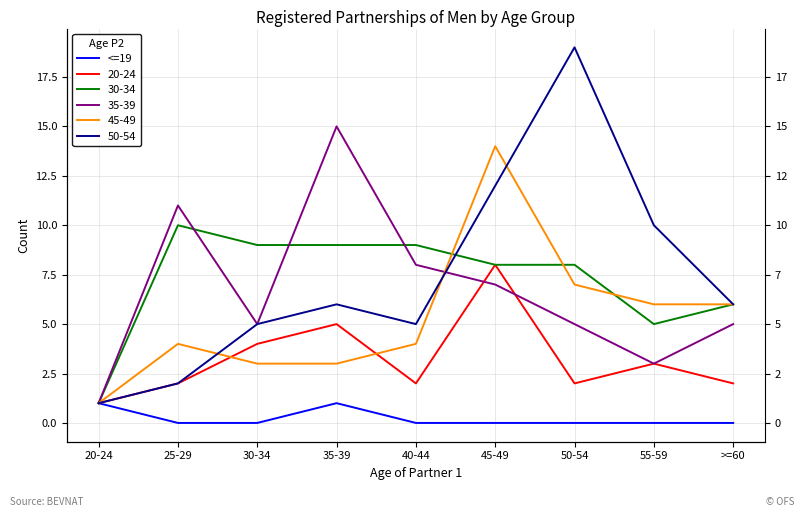

What is the difference between the second highest and minimum values?

1